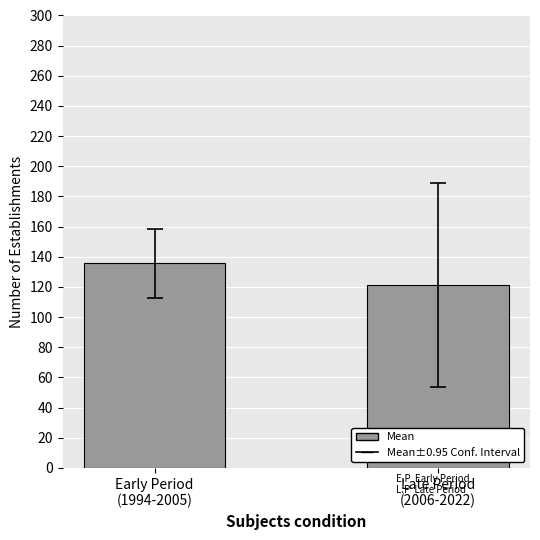

At which category does the chart reach its peak across all series?

Early Period
(1994-2005)